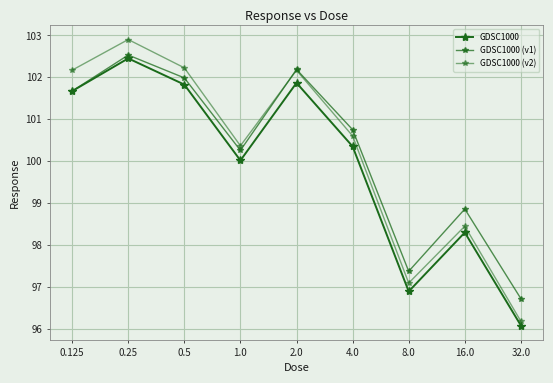

Count the number of categories in the chart.

9